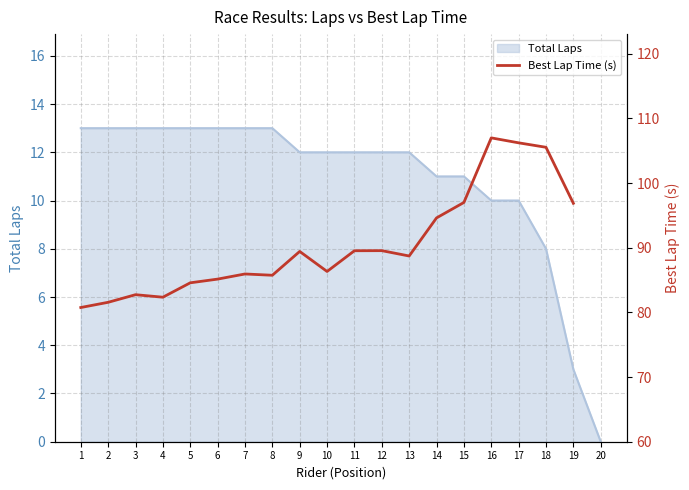

At which label is Total Laps closest to 6?

18